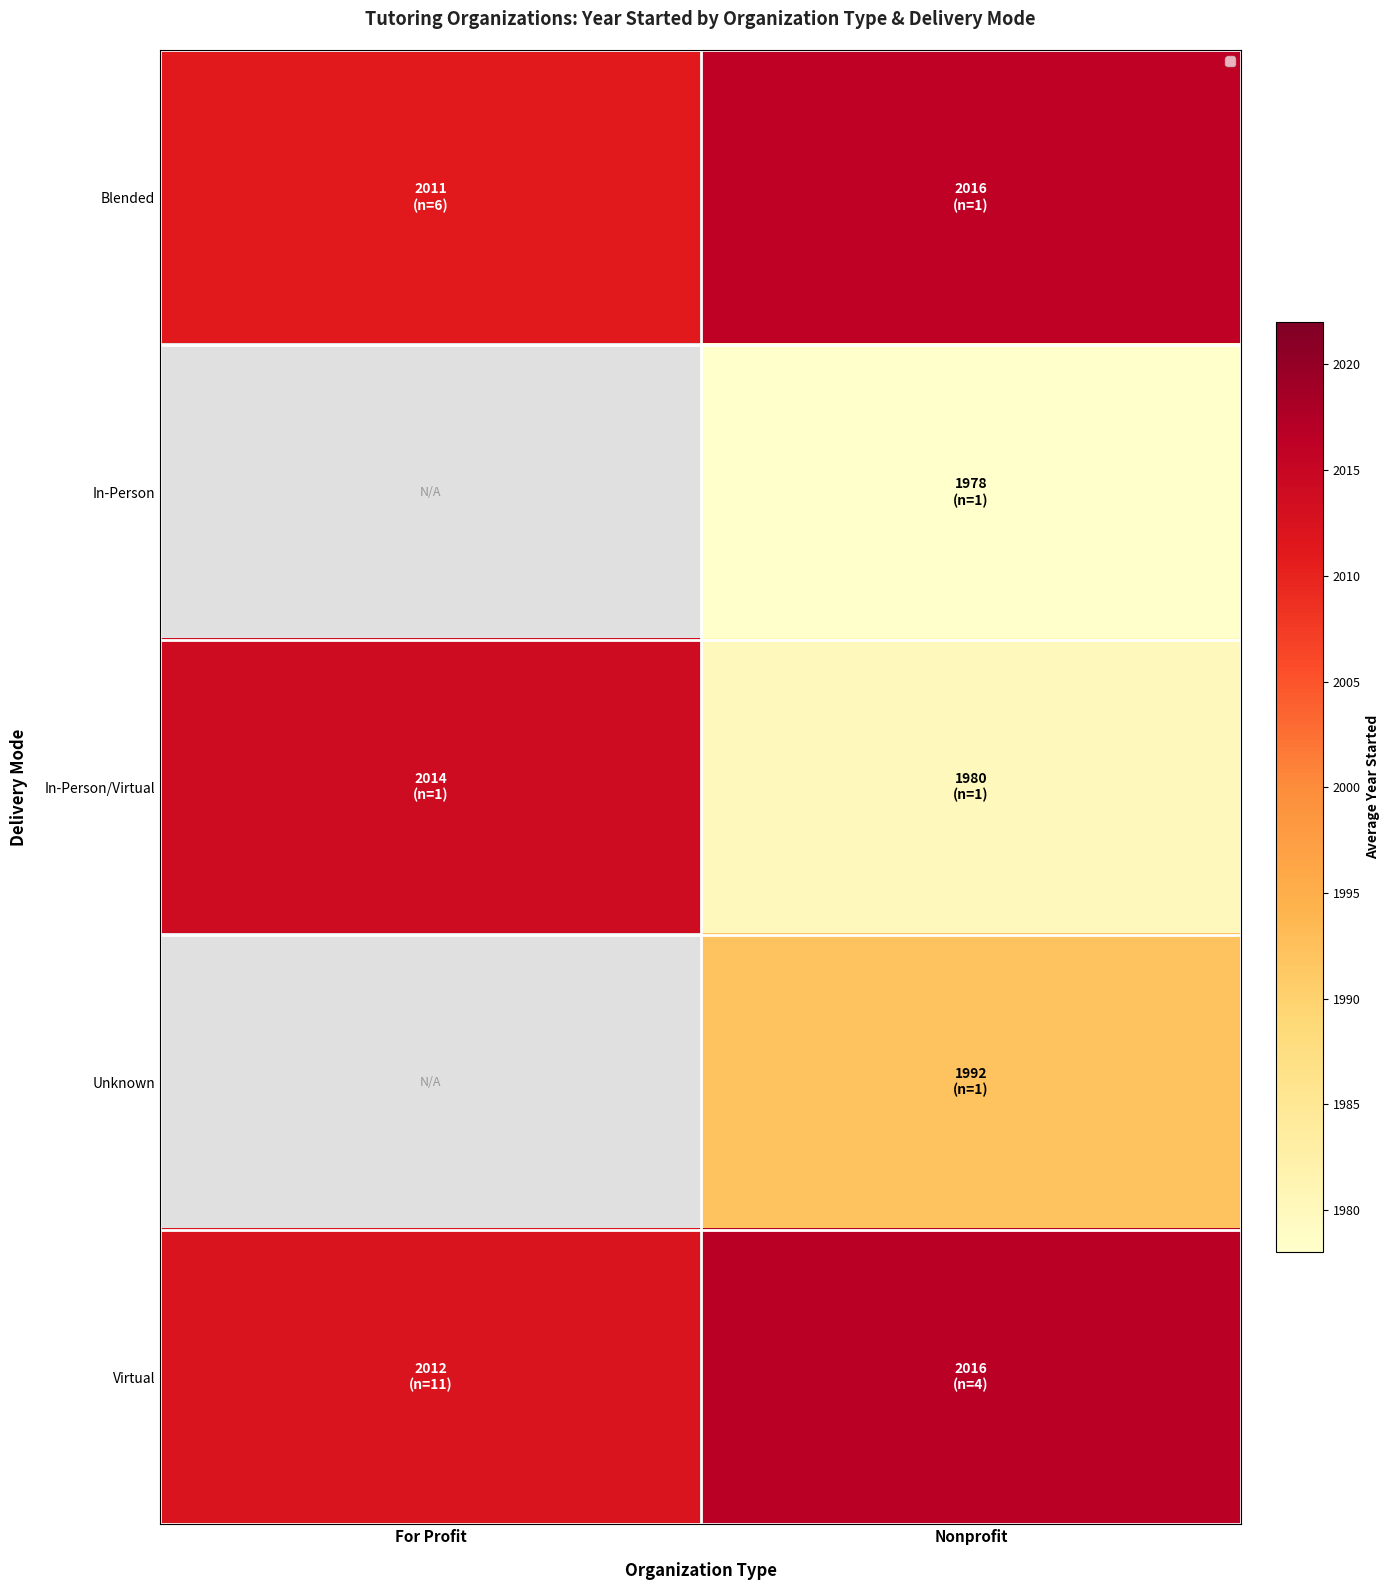

At how many categories does at least one series exceed 1994?

2